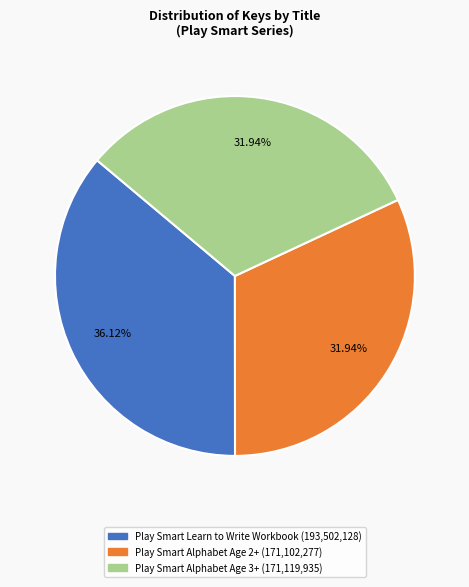

Which has a higher value, Play Smart Alphabet Age 3+ or Play Smart Learn to Write Workbook?

Play Smart Learn to Write Workbook